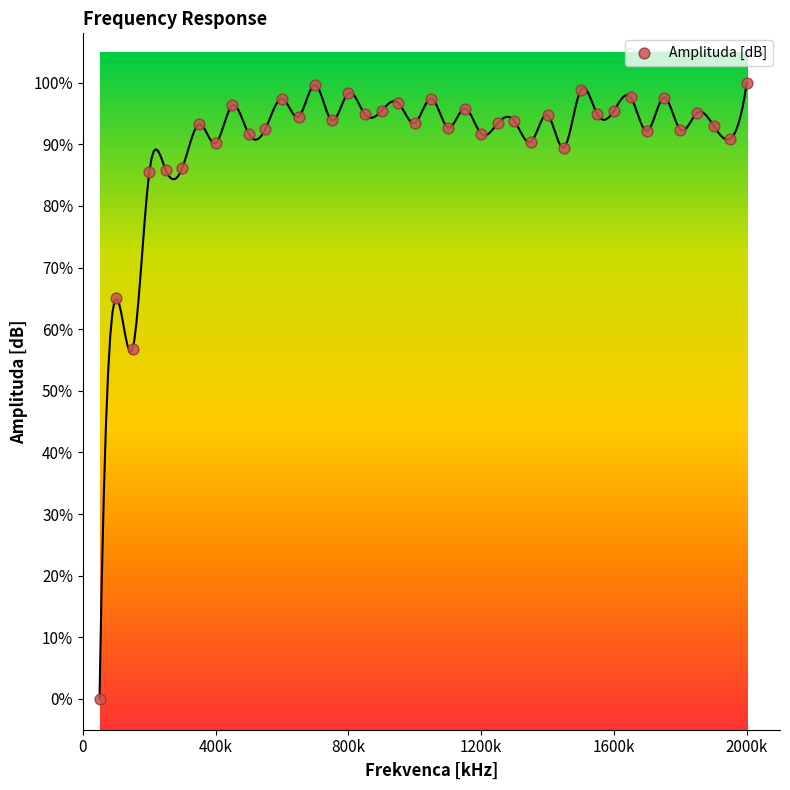

What Y value in the scatter plot is closest to 50?

56.8